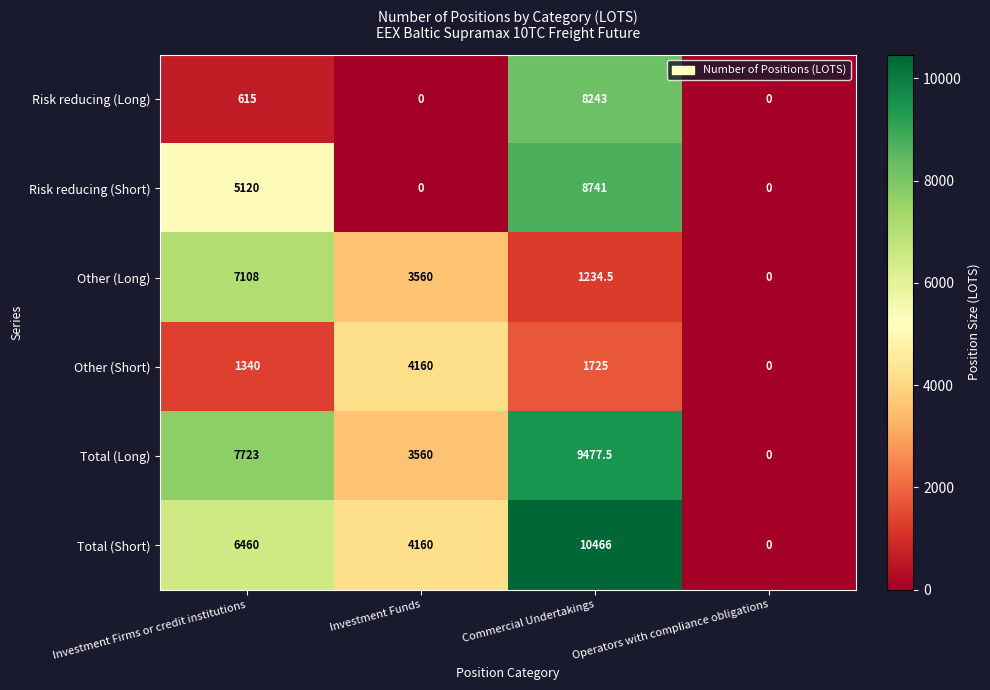

At Investment Firms or credit institutions, list the series in order from largest to smallest.

Total (Long), Other (Long), Total (Short), Risk reducing (Short), Other (Short), Risk reducing (Long)